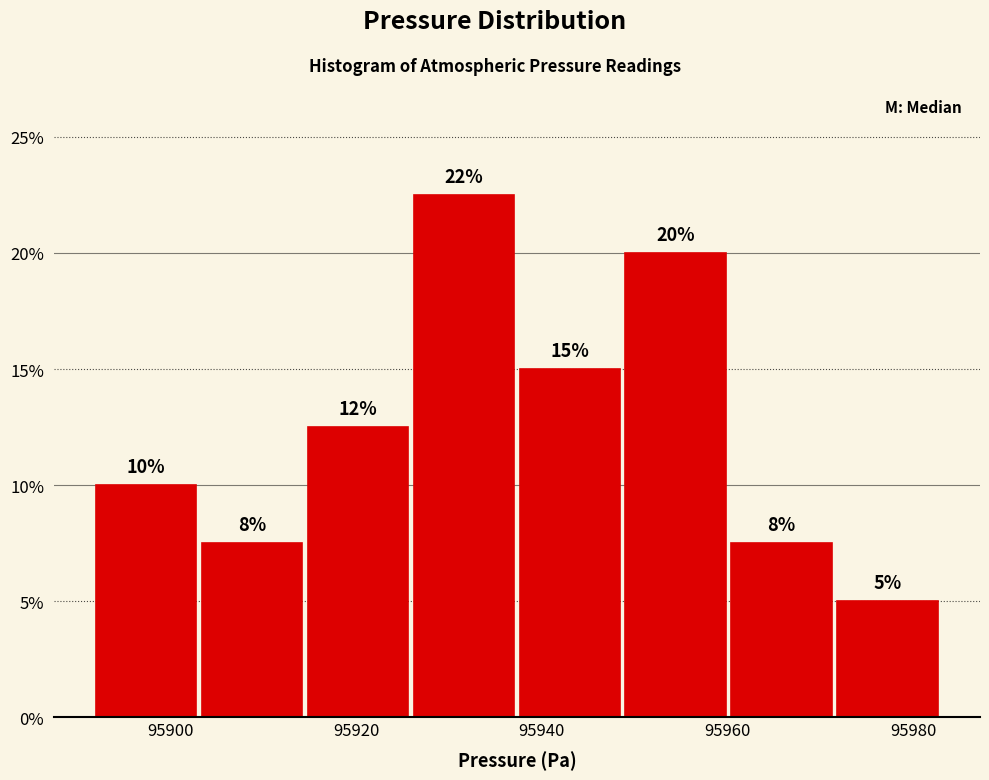

Over which range of the x-axis is the bar tallest?

95926 to 95938